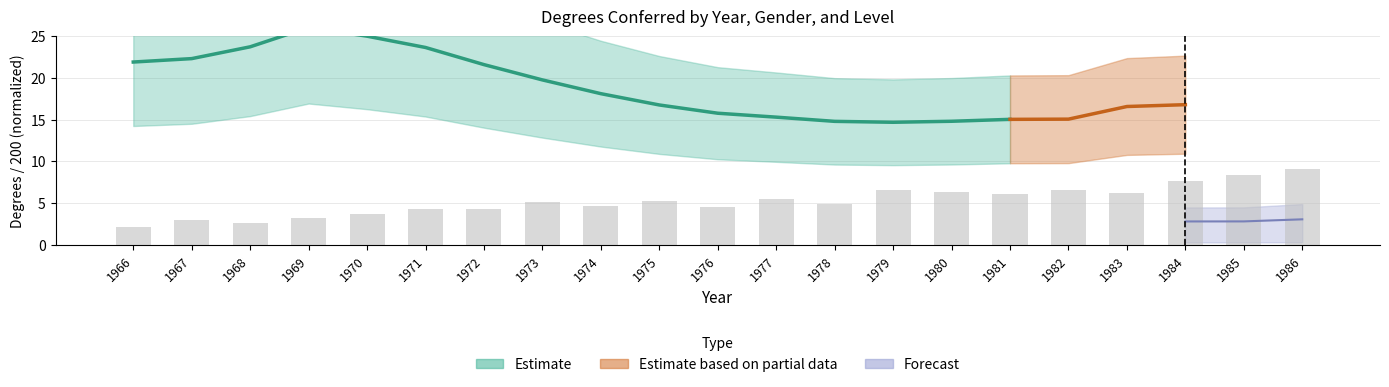

Where is the data nearest to the value 5?

1973